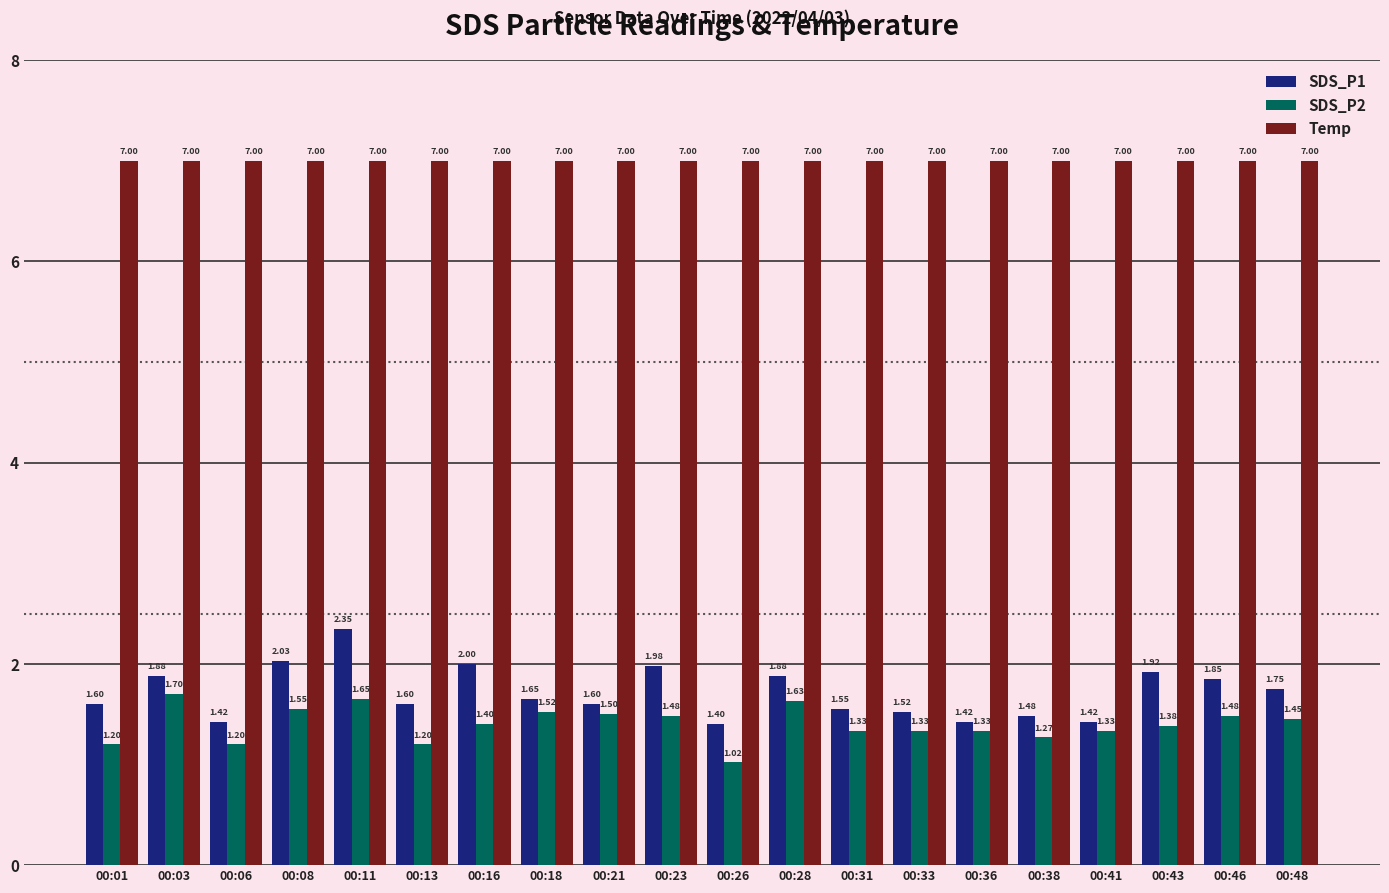

How many data points does each series have?

20